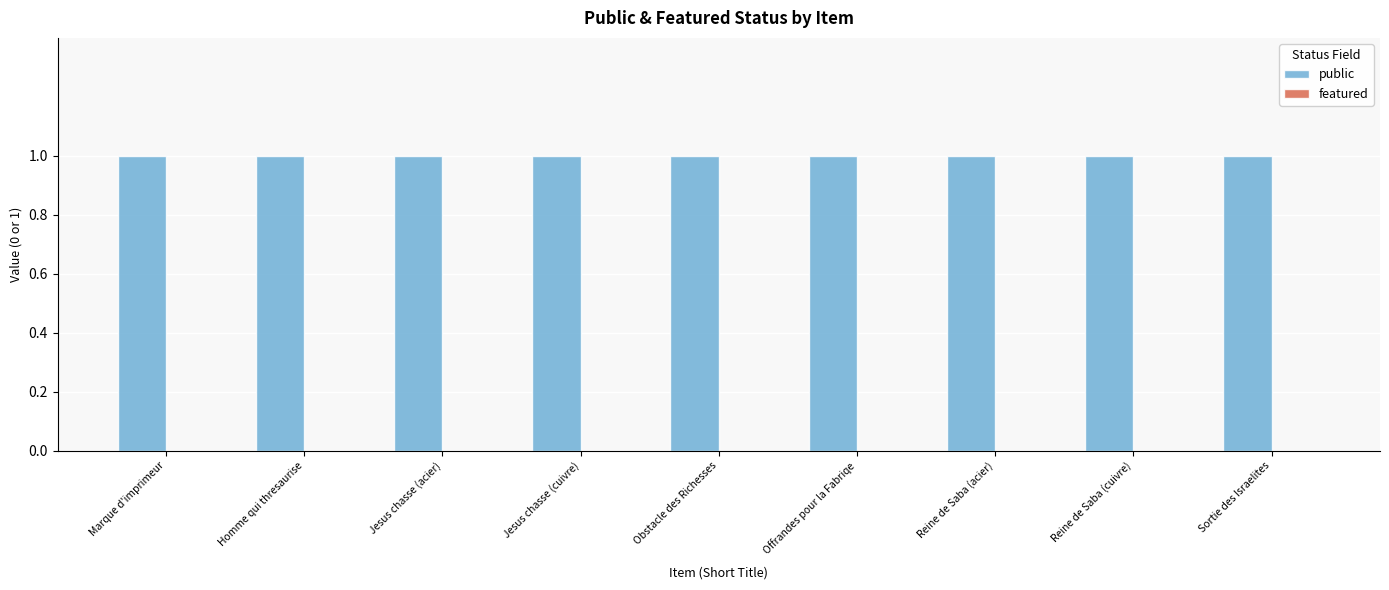

What is the sum of all public values?

9